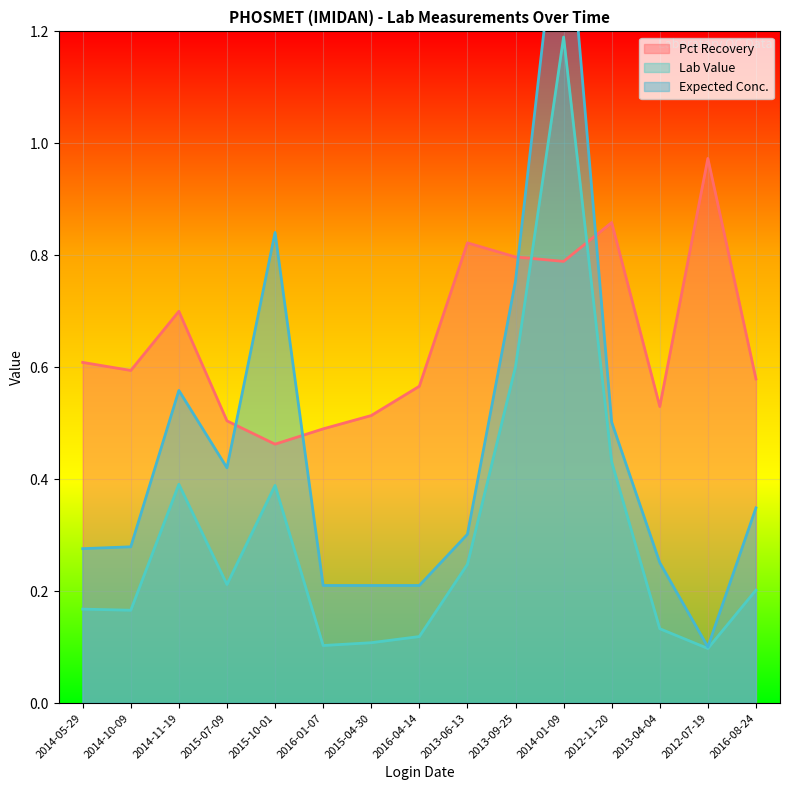

Rank the series at 2016-01-07 from lowest to highest value.

Lab Value, Expected Conc., Pct Recovery